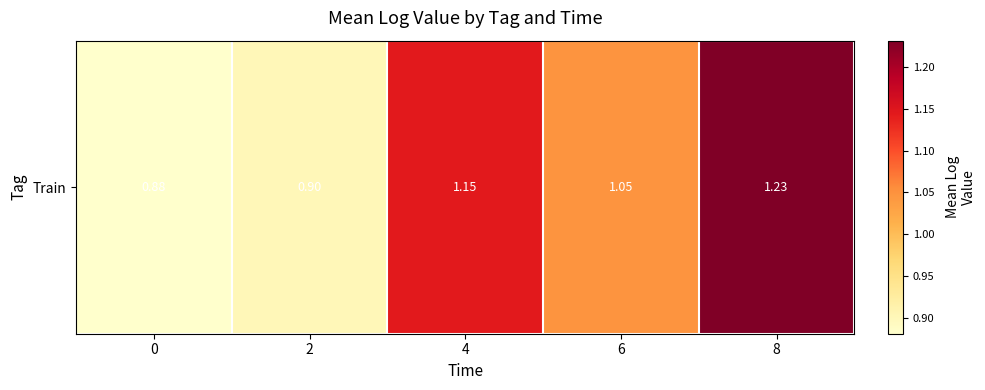

What is the average value?

1.0